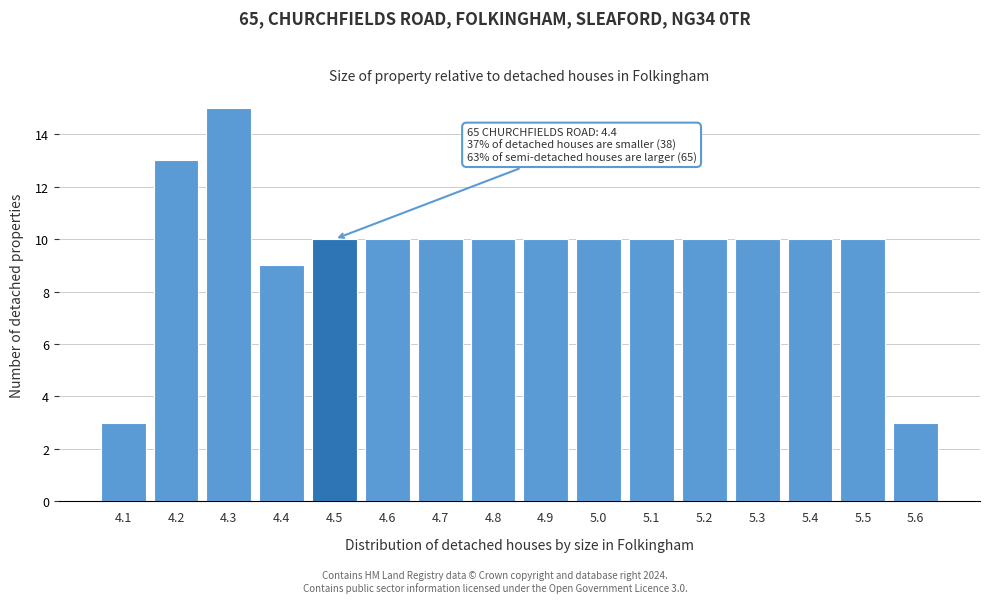

Which range on the x-axis has the tallest bar?

4.25 to 4.35